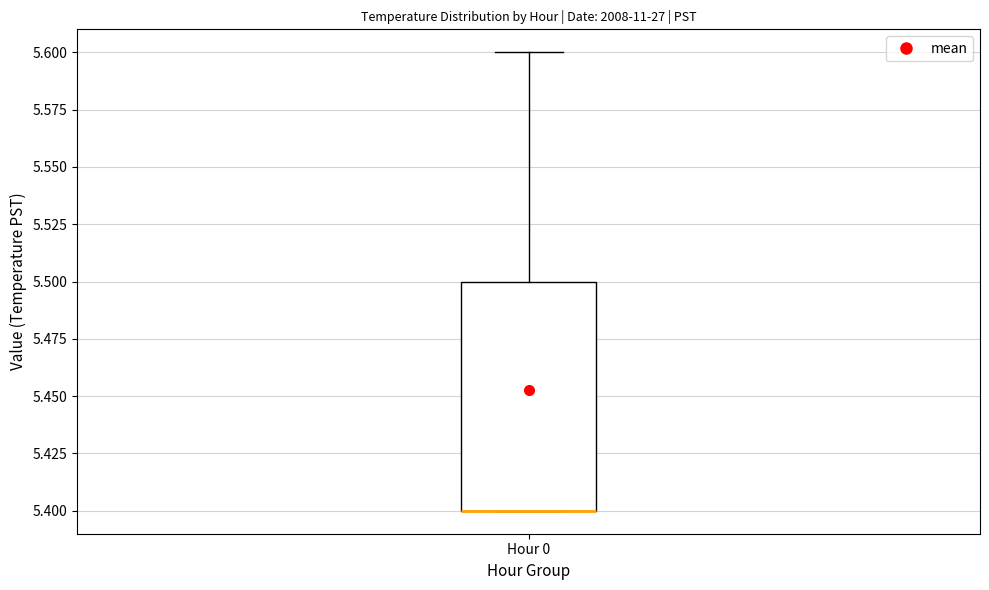

Transcribe this box plot: give where the median line is, the range the box spans, and where the two whiskers end, as read against the y-axis. The values are not printed on the chart, so give them approximately, as read against the axis.

median 5.4 (drawn on the box's lower edge), box 5.4 to 5.5, whiskers 5.4 to 5.6